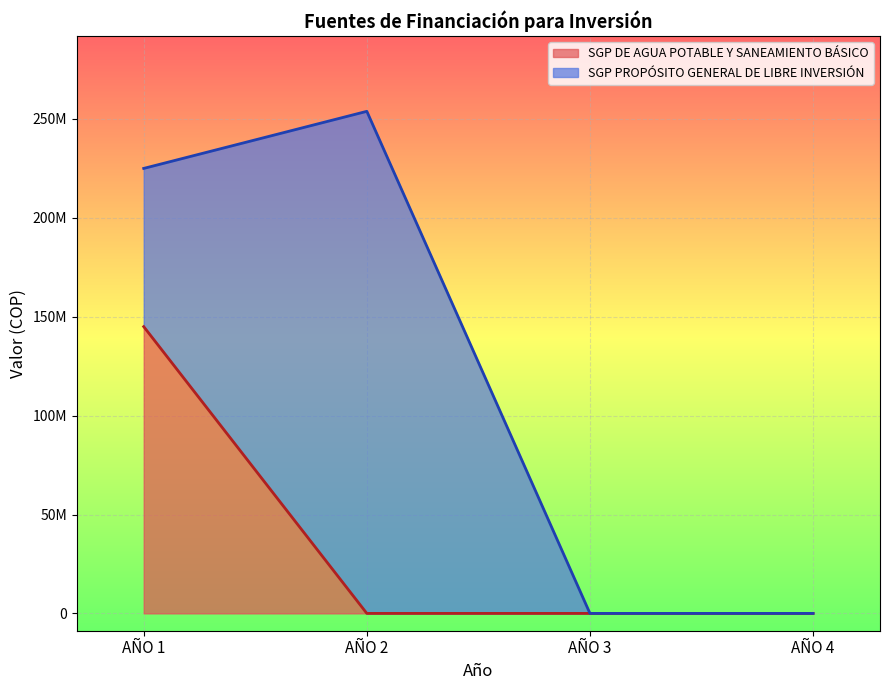

Reading left to right, what are all the values shown in this chart?

AÑO 1=145000000	AÑO 2=0	AÑO 3=0	AÑO 4=0